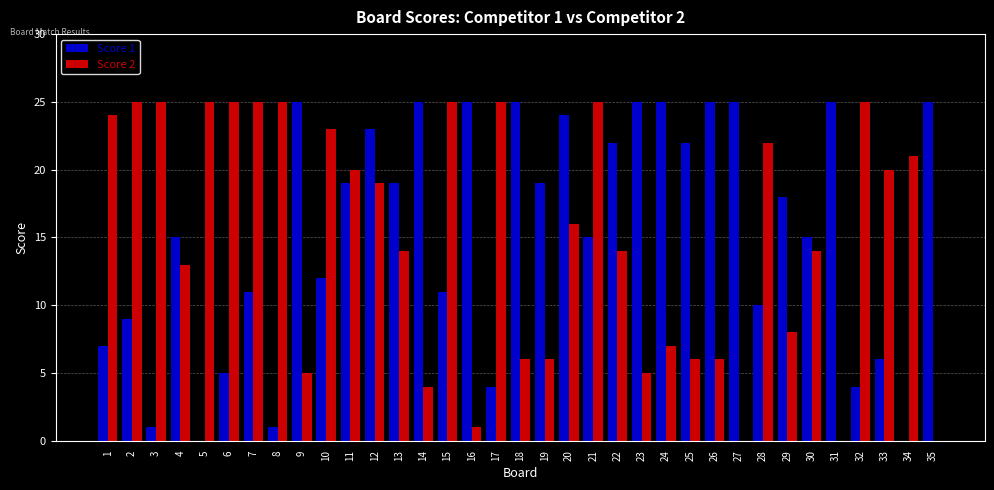

What is the difference between the Score 2 values at 28 and 3?

3